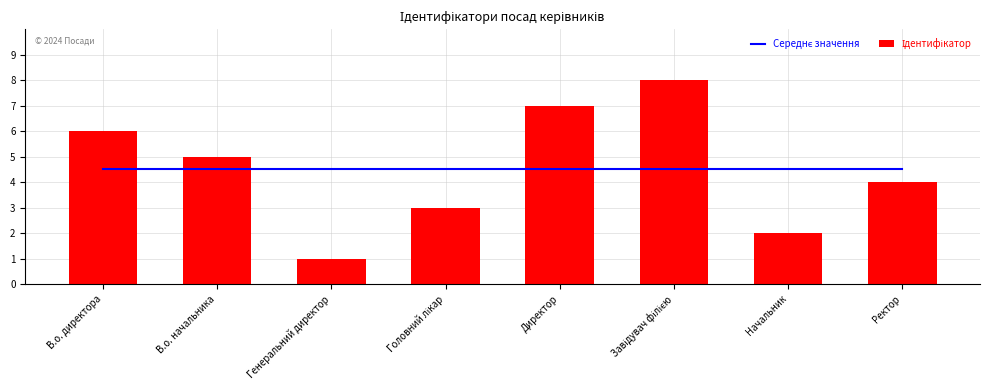

How many data points does each series have?

8